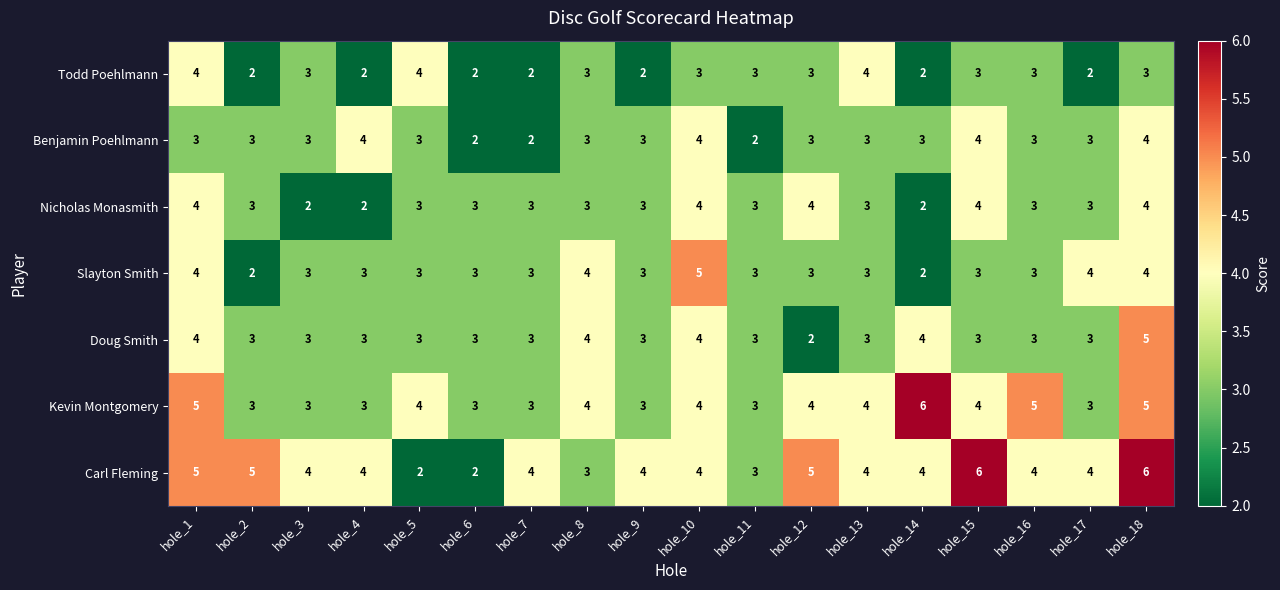

Which series has the largest range (max minus min)?

Carl Fleming